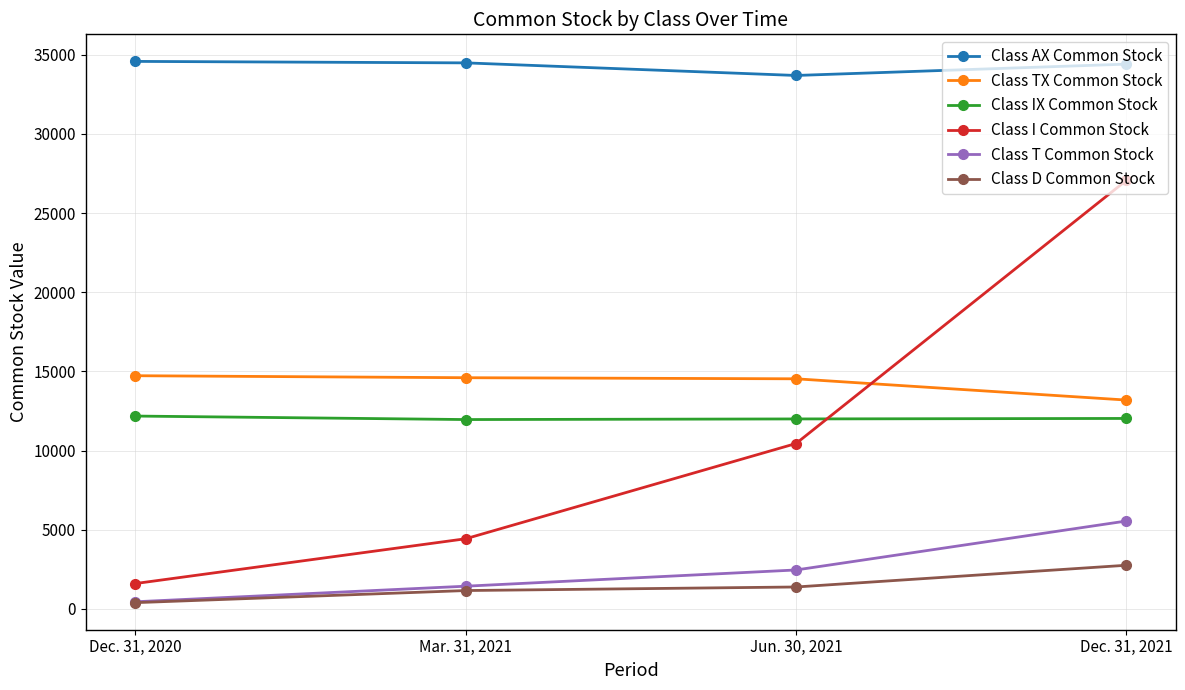

How many lines are shown in the chart?

6